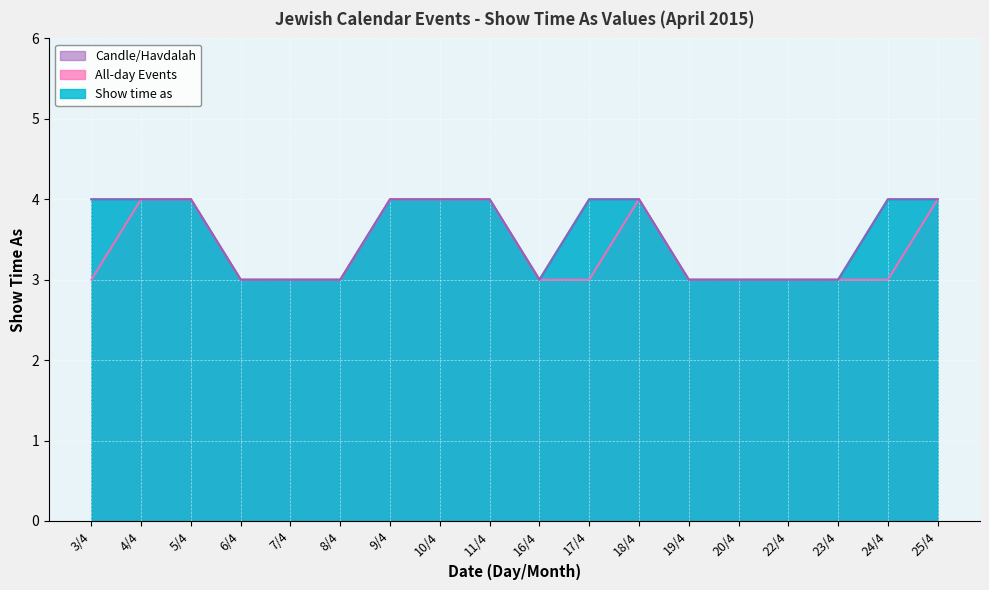

How many lines are shown in the chart?

3